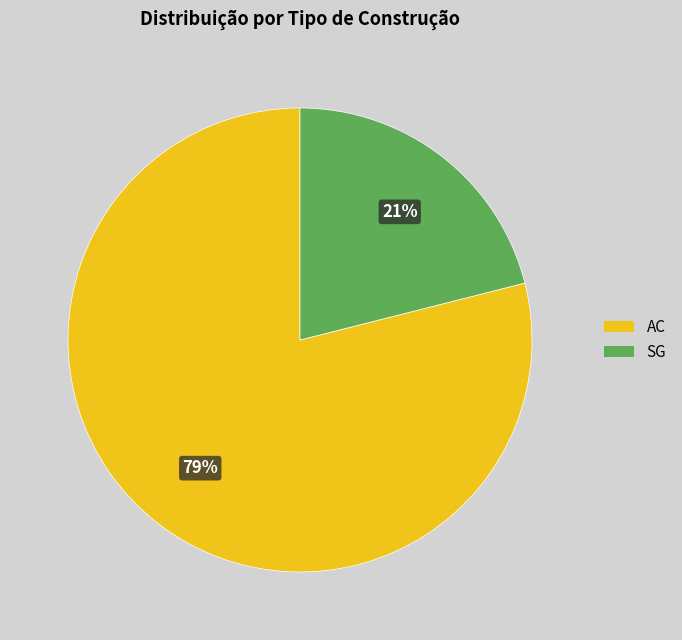

To the nearest percent, what portion does SG represent?

21%